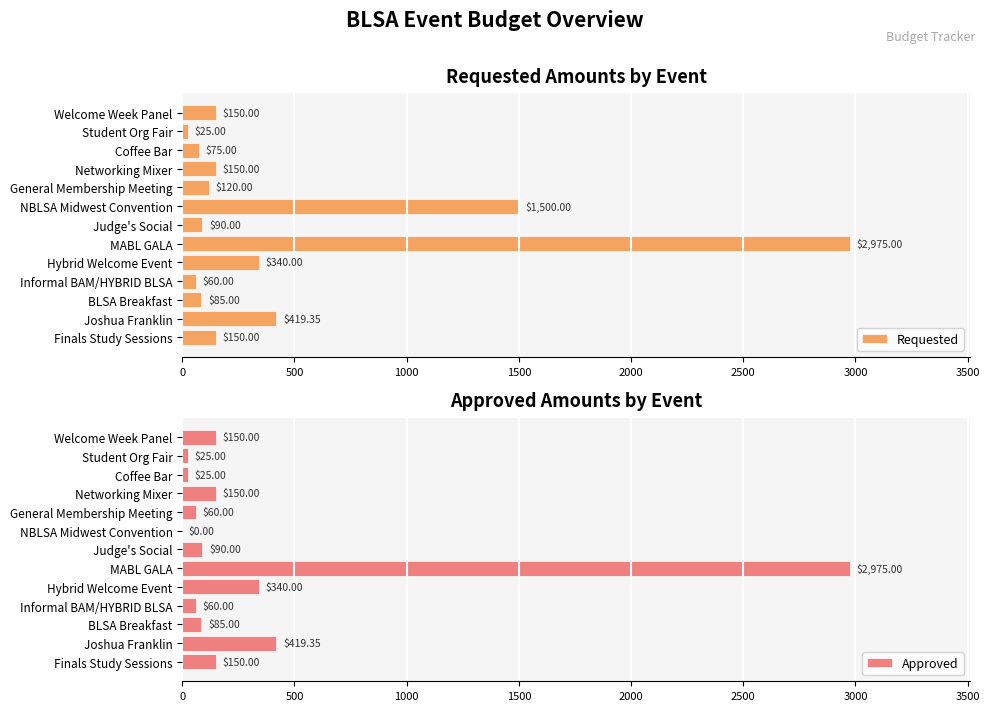

Which category has the highest value in the Requested series?

MABL GALA